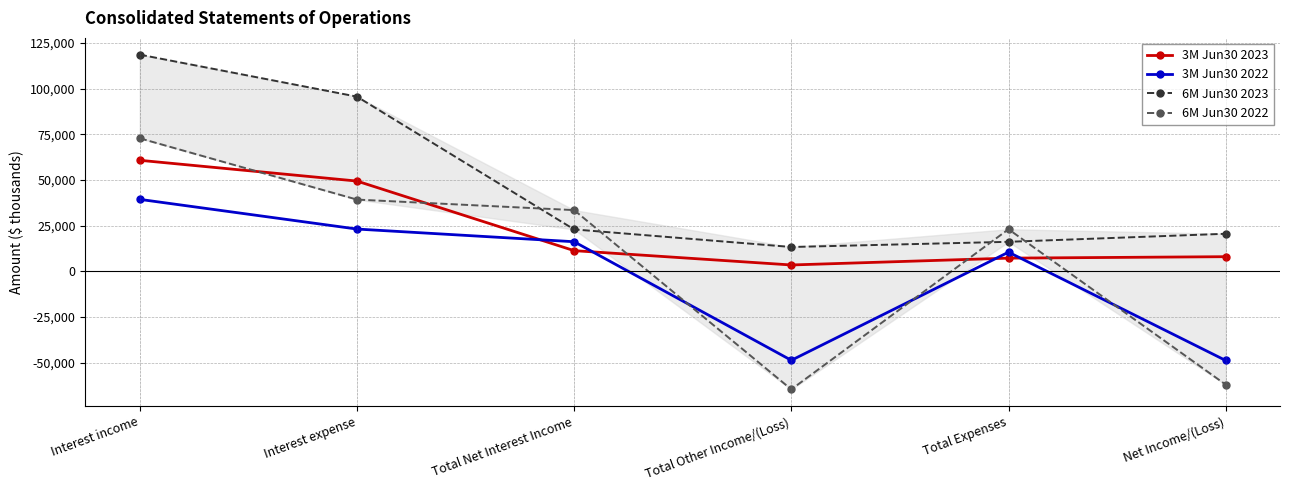

At which label does 6M Jun30 2023 first exceed 22974?

Interest income